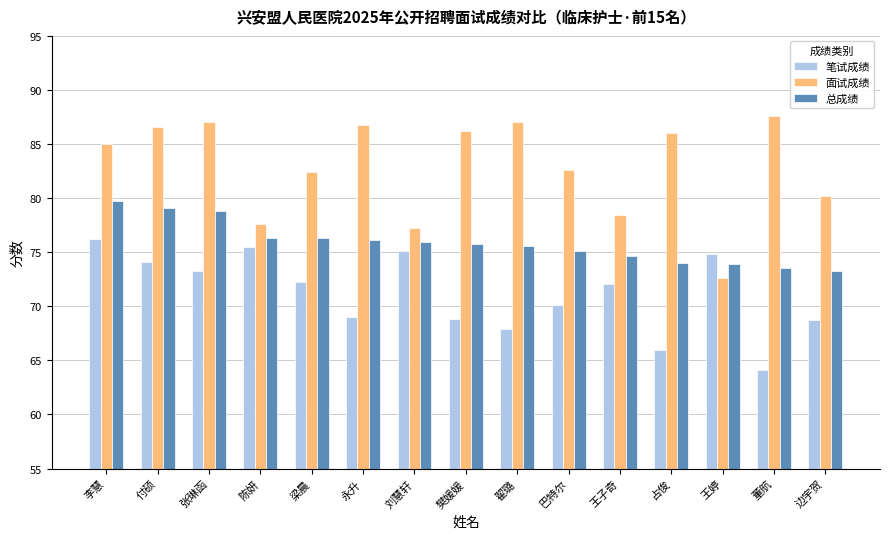

Is it true that 面试成绩 equals 140.1 at 付硕?

False